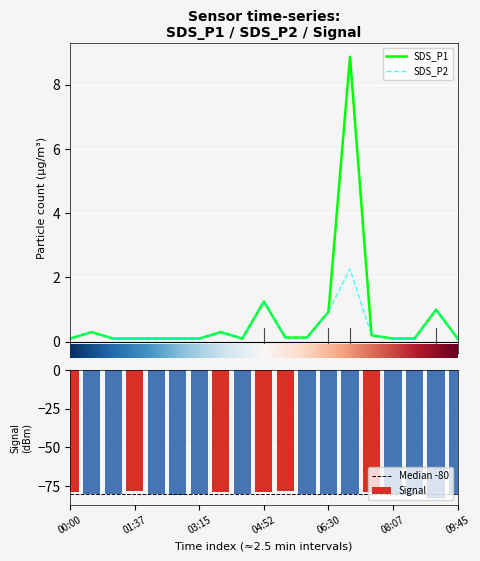

At which label does SDS_P2 reach its minimum?

00:00